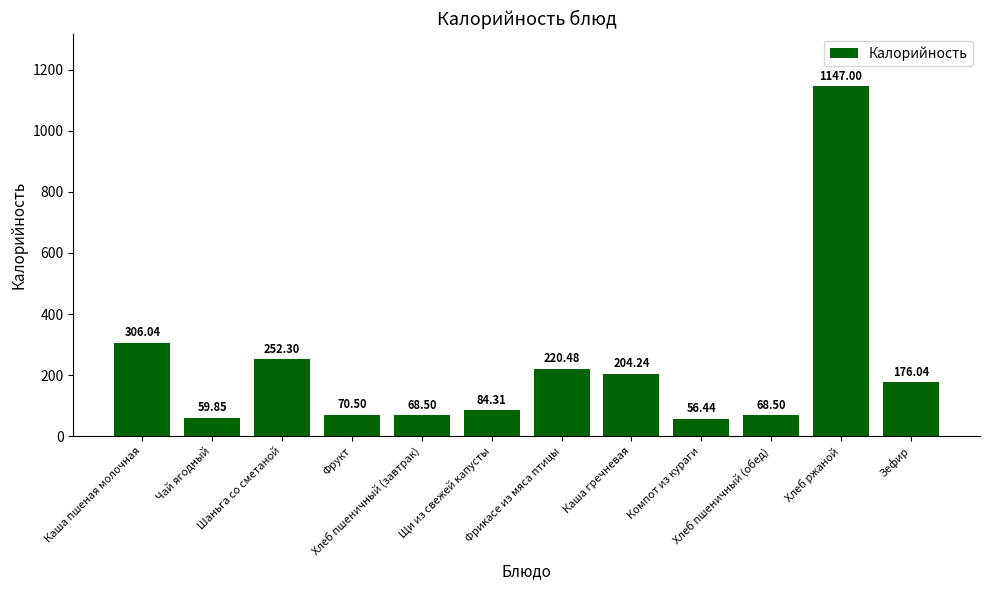

How many data points are less than 176?

6